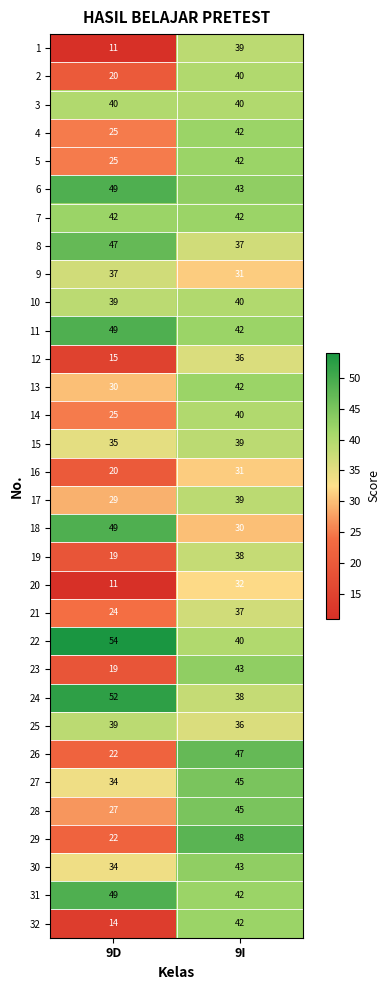

Which series has the largest total across all categories?

22